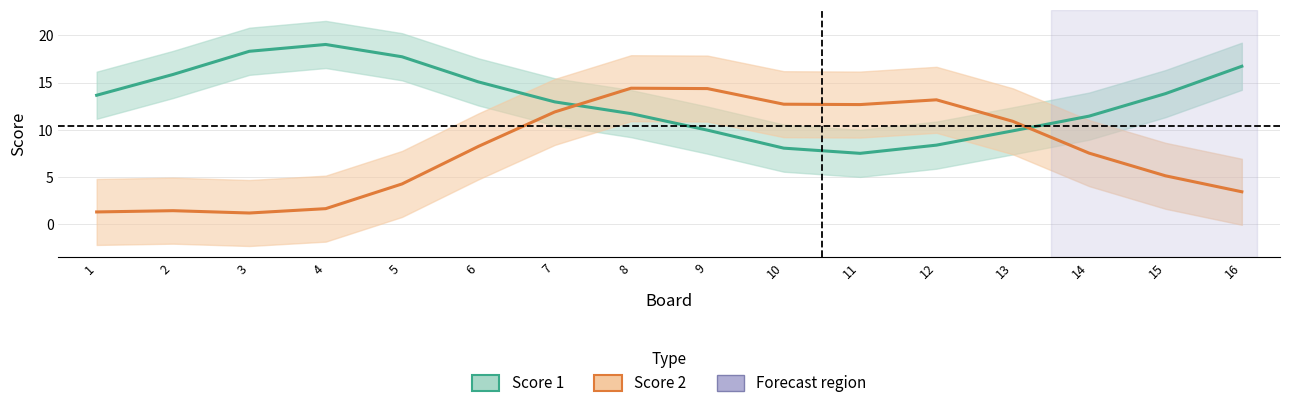

The Score 1 series shows 10.2 at 3. True or false?

False